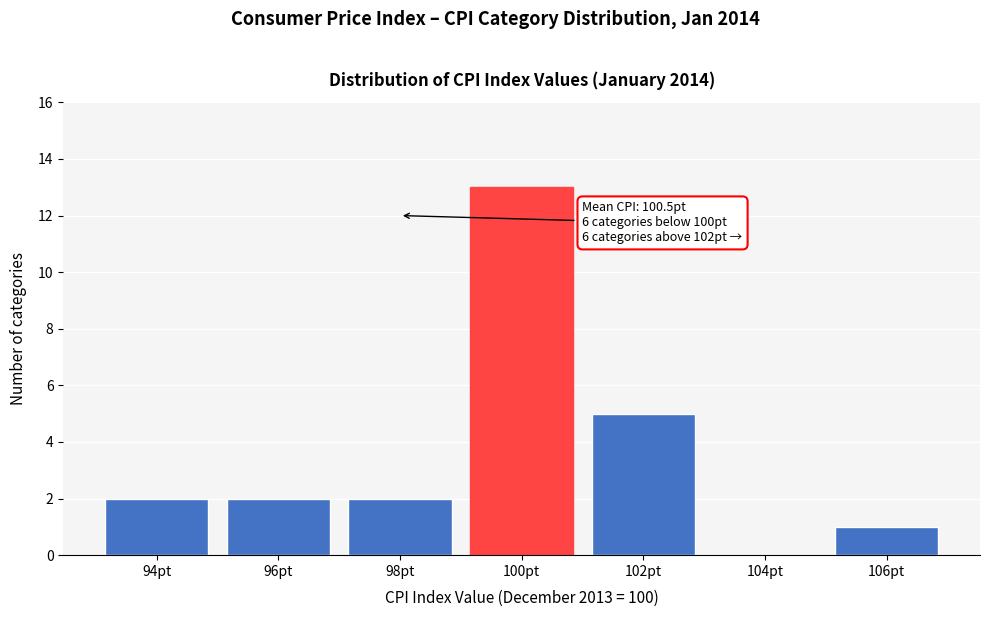

Reading left to right, what are all the values shown in this chart?

94pt=2	96pt=2	98pt=2	100pt=13	102pt=5	104pt=0	106pt=1